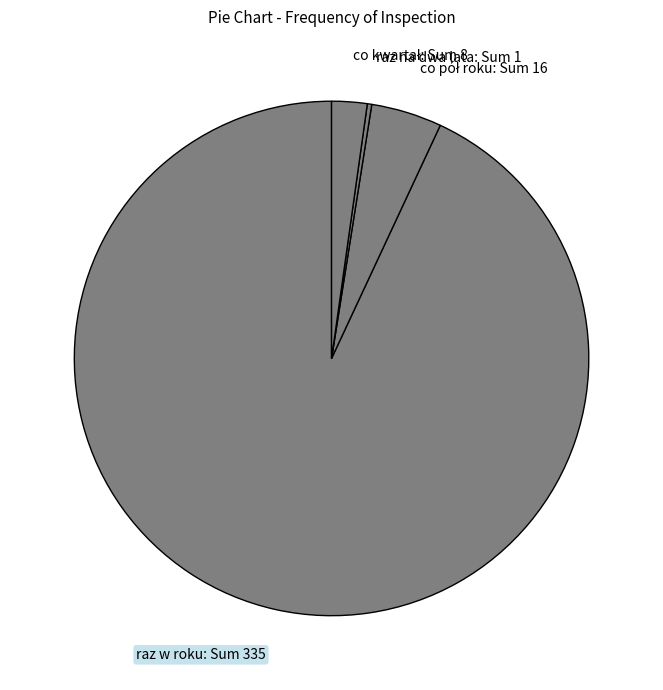

Is raz w roku: Sum 335 the majority of the pie?

Yes